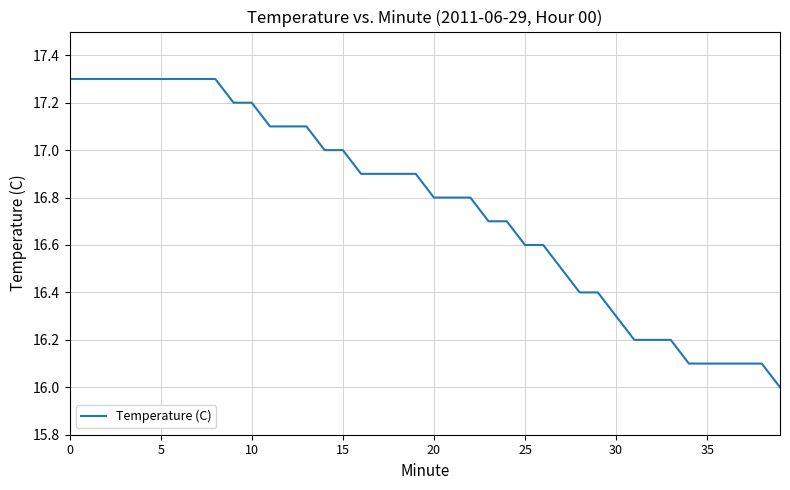

How many values exceed 16?

39